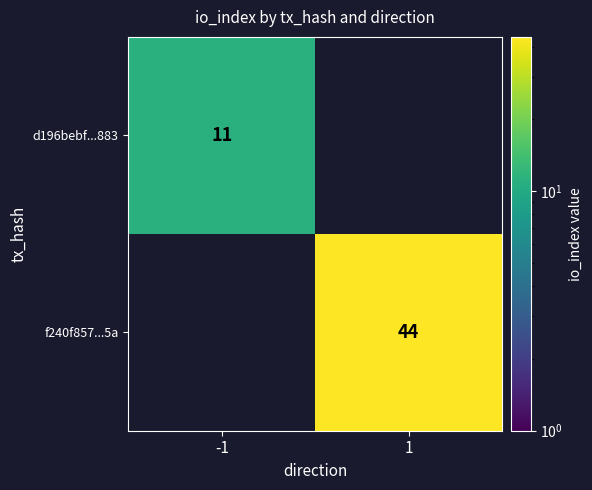

Is it true that f240f857...5a equals 44 at 1?

True